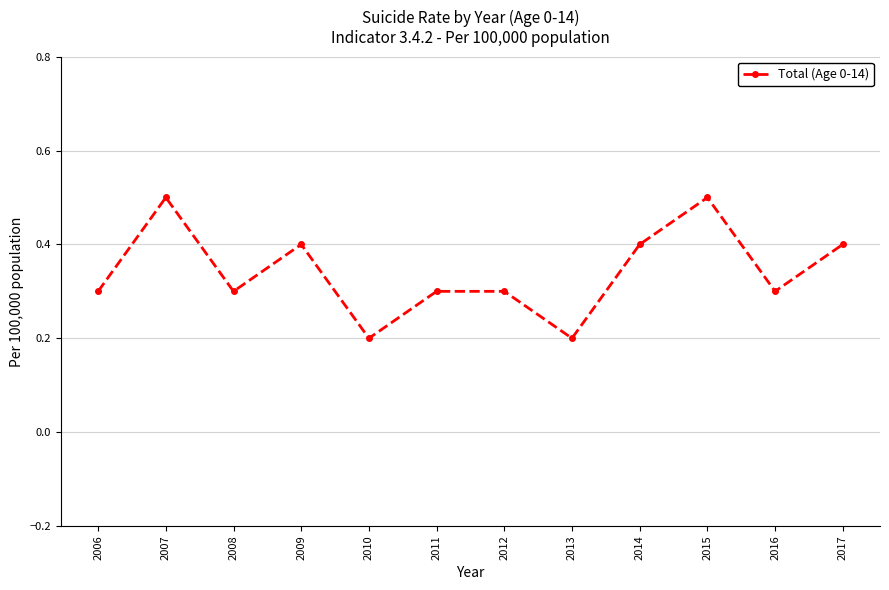

Does the chart have visible grid lines?

Yes